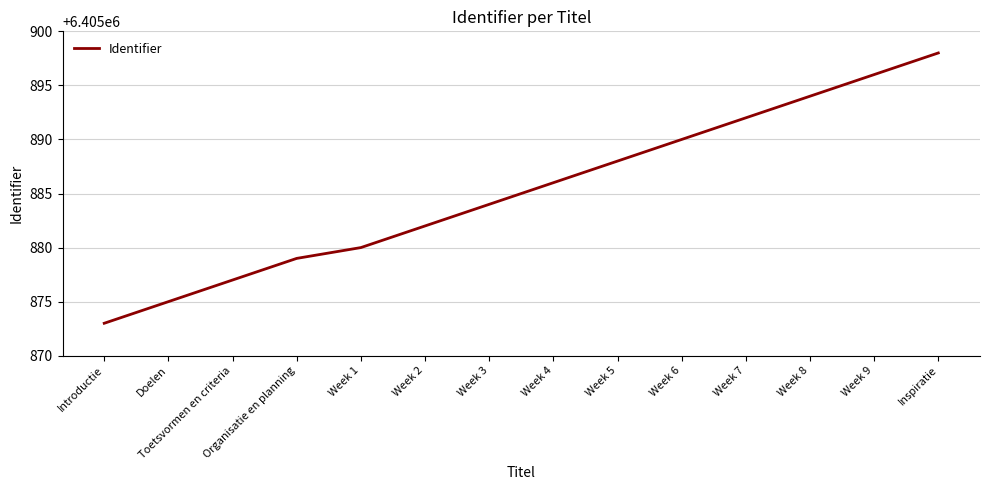

What is the change in value from Week 6 to Week 8?

+4